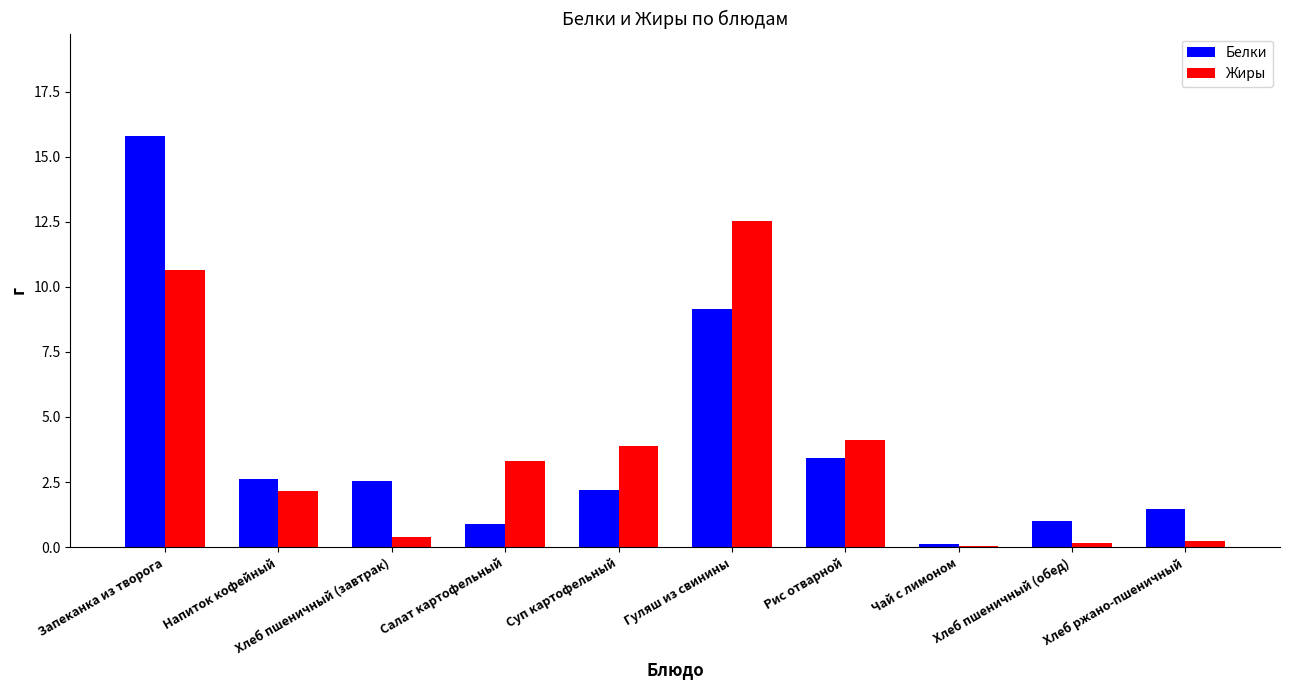

Which series changed the most between Салат картофельный and Рис отварной?

Белки